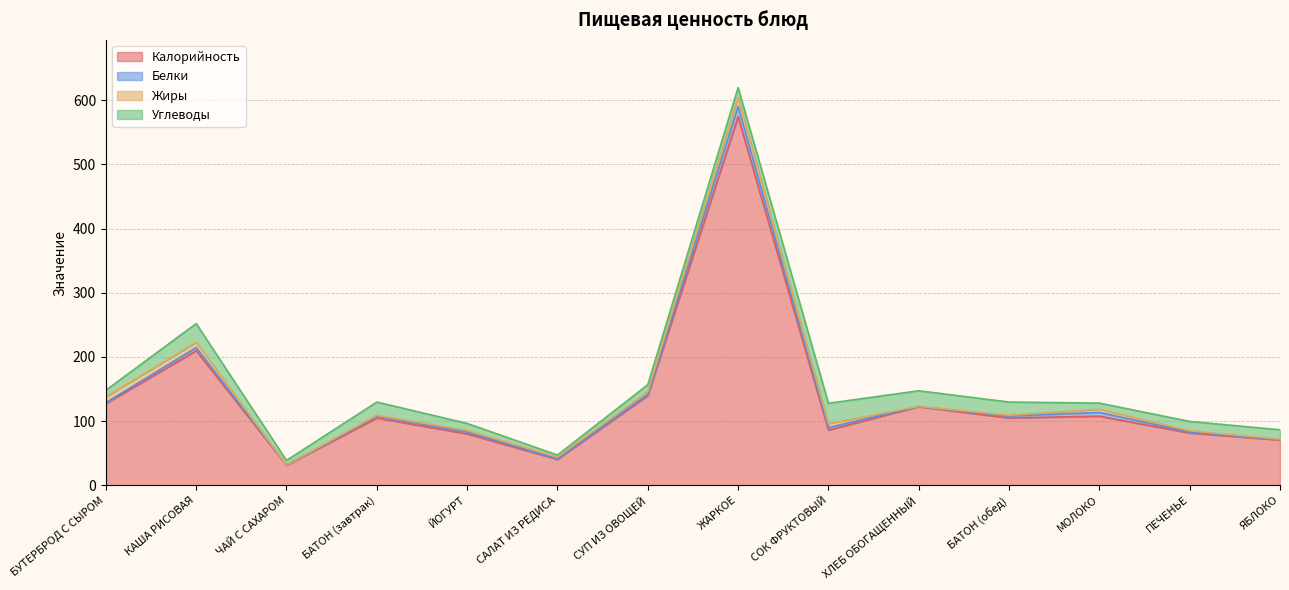

What is the difference between the highest and lowest values at БУТЕРБРОД С СЫРОМ?

125.6